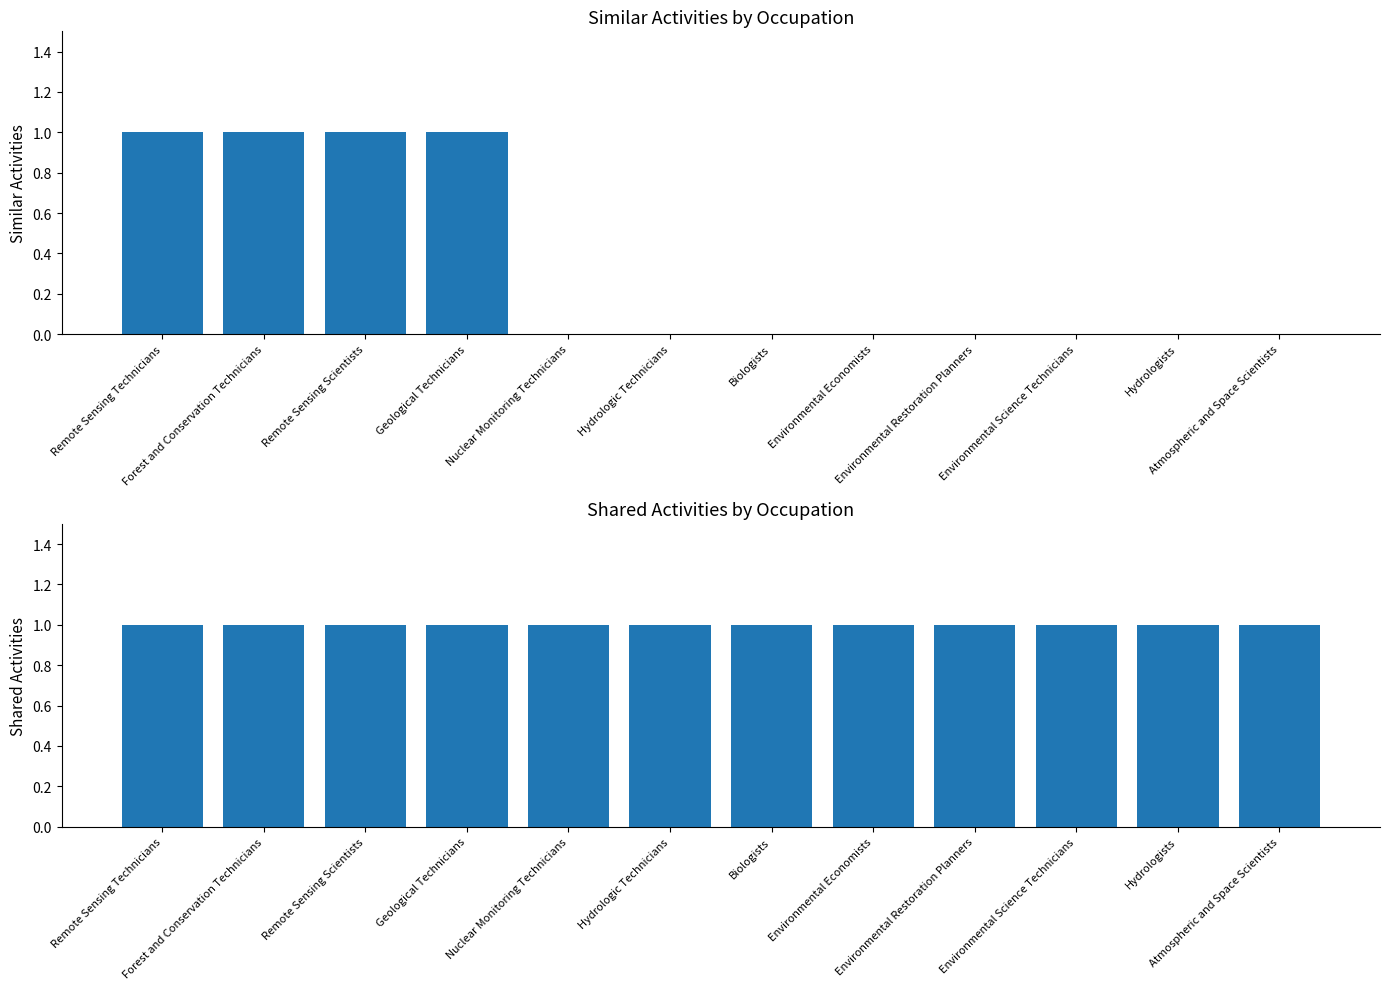

How many bars are there in total?

24